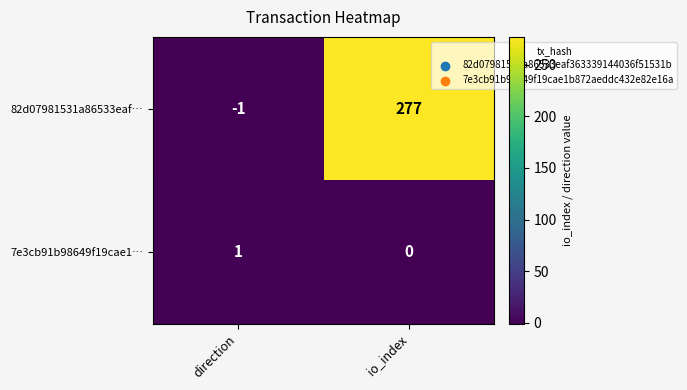

What is the difference between the maximum and minimum values in the 82d07981531a86533eaf… series?

278